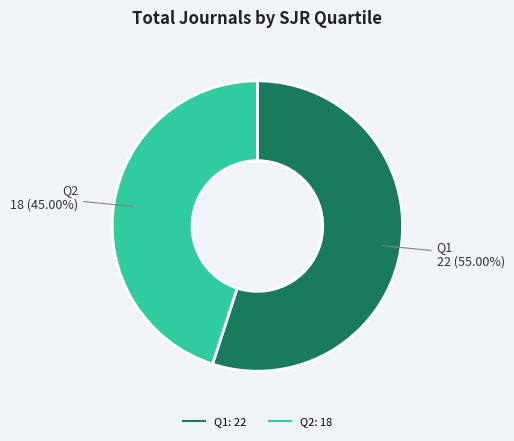

Is there a majority slice in this chart?

Yes